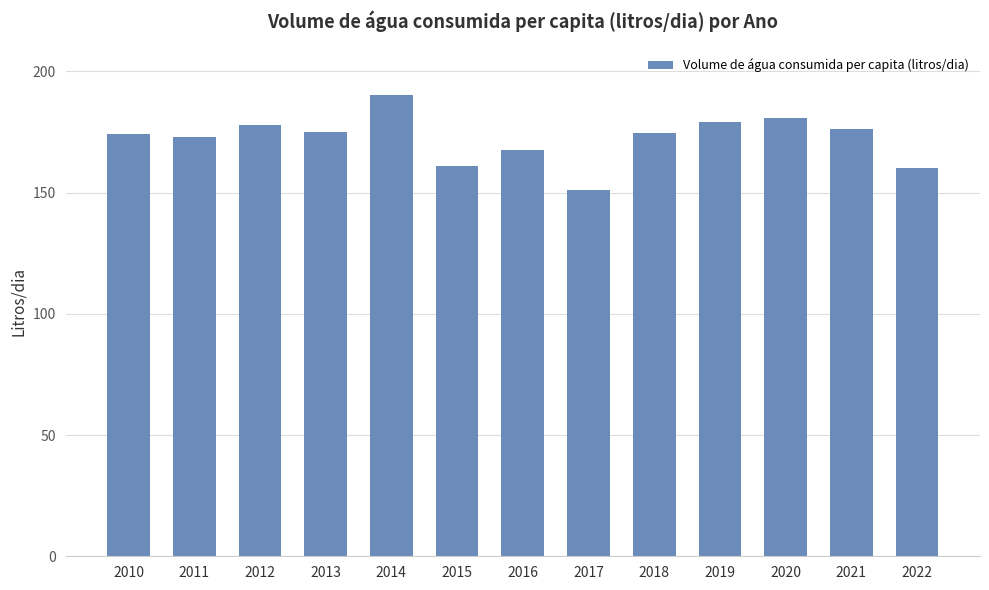

Where is the data nearest to the value 170?

2016